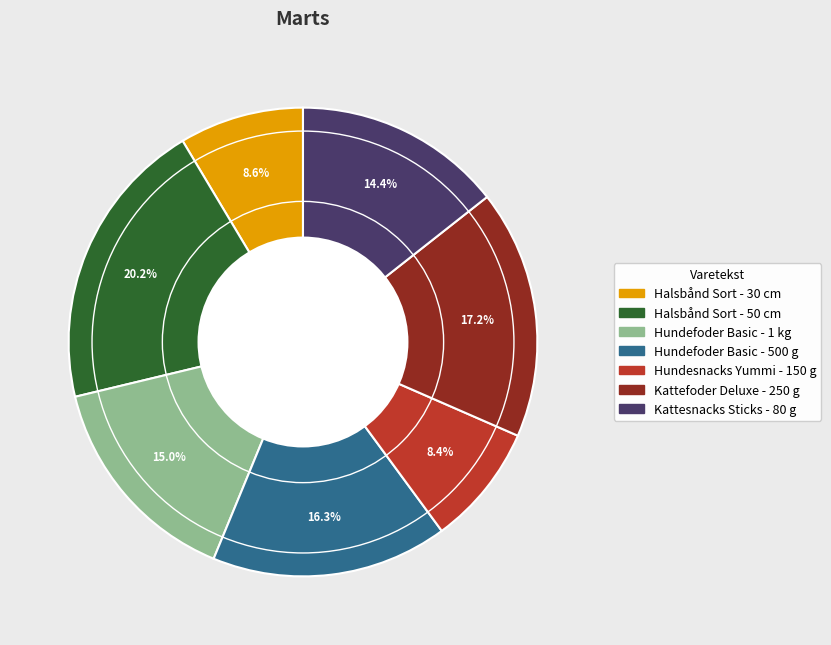

How many slices are in this pie chart?

7